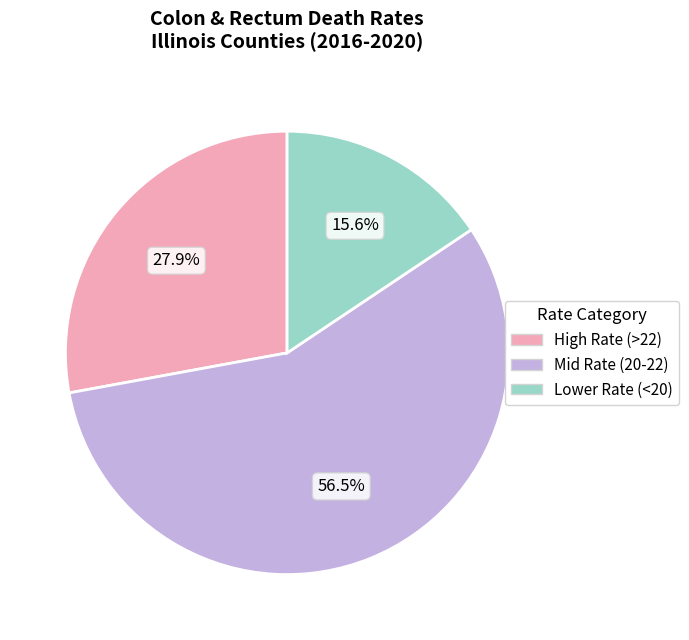

What portion of the pie excludes Mid Rate (20-22)?

43.5%